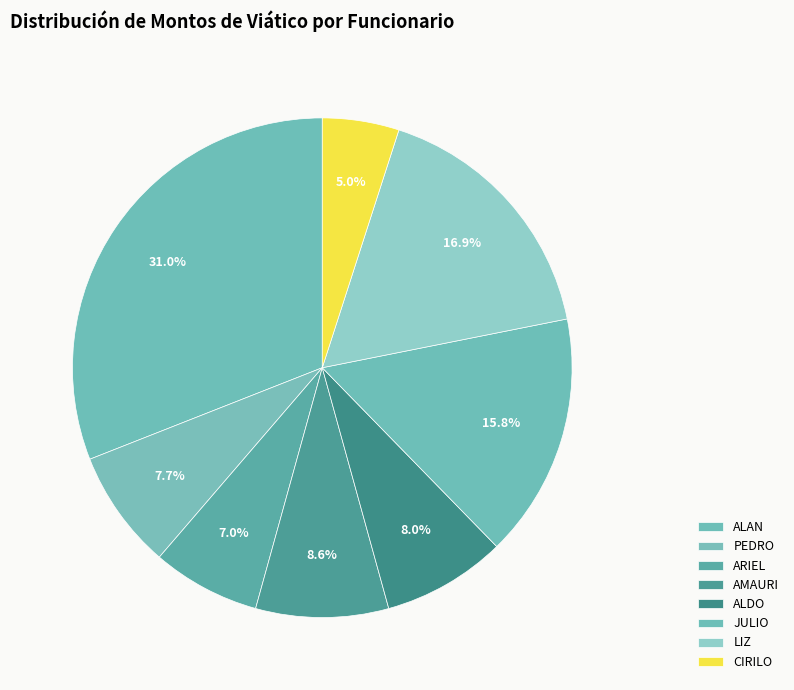

What is the smallest slice in the pie chart?

CIRILO